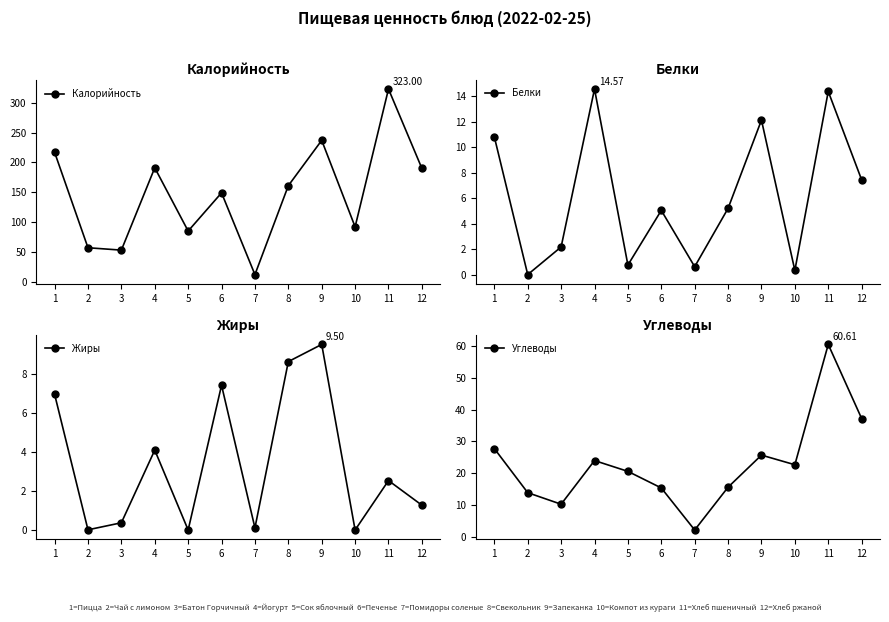

At which label does Жиры first exceed 2?

1